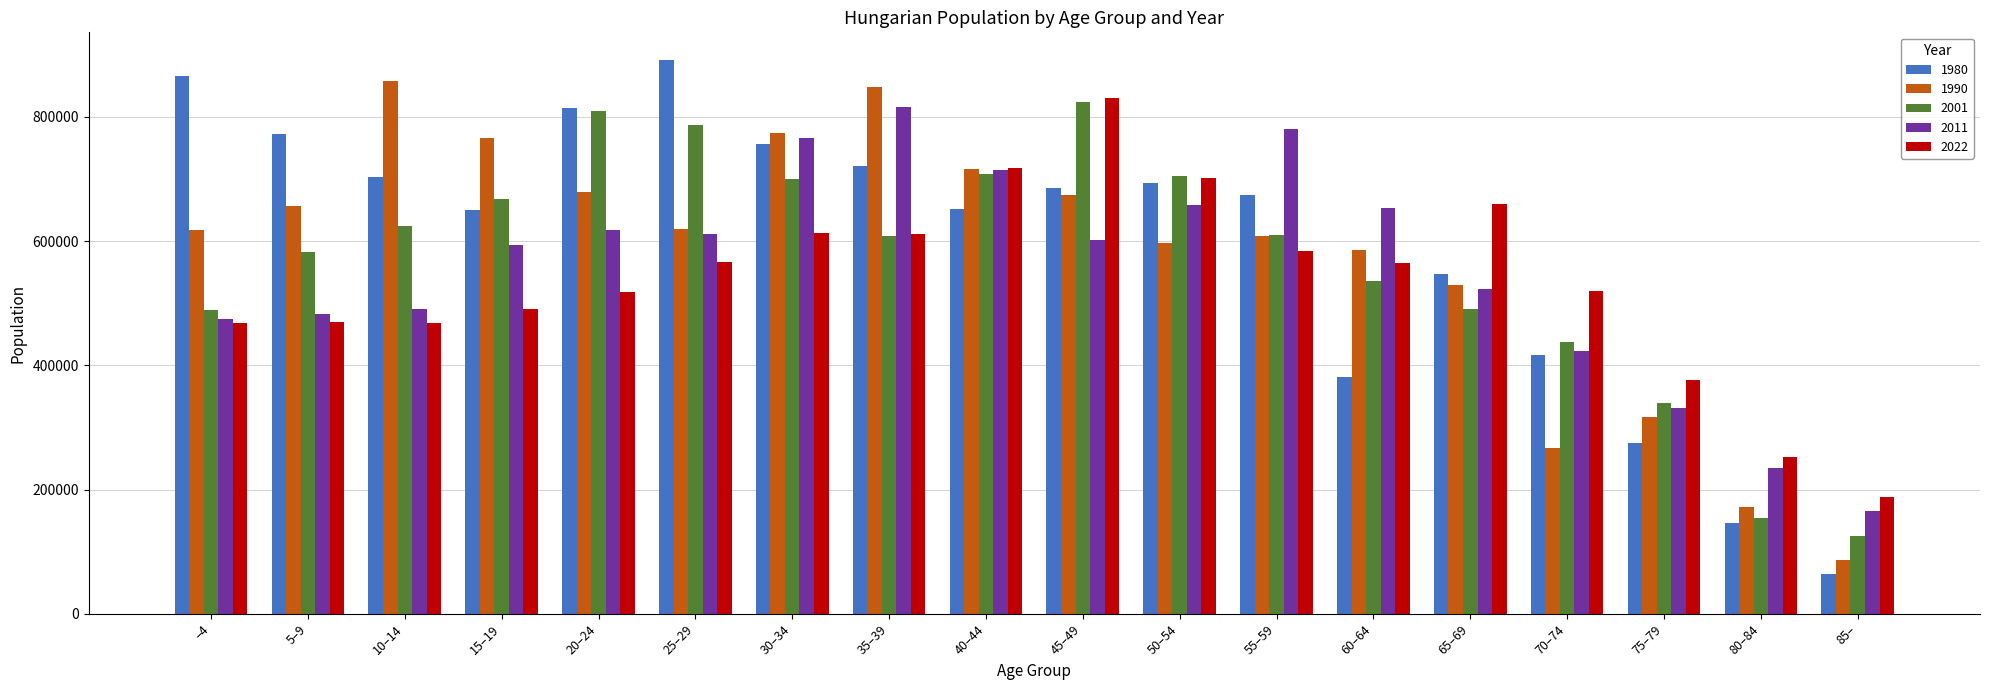

Which series changed the most between 30–34 and 50–54?

1990